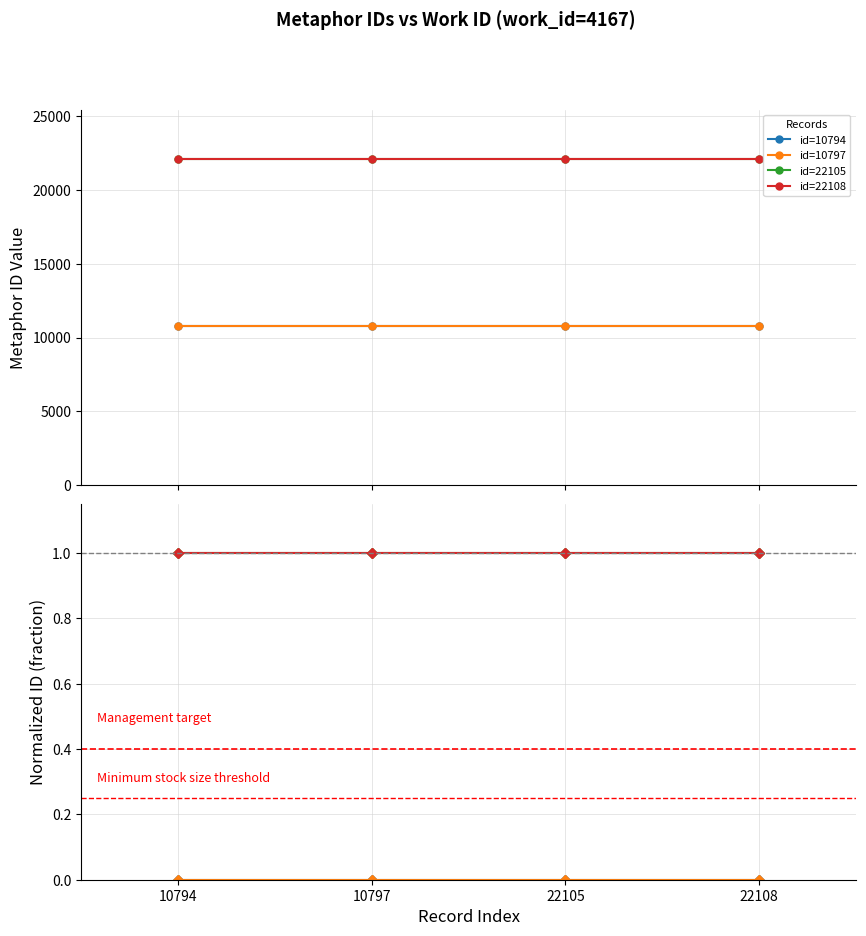

Reading left to right, transcribe all the data shown in this chart.

id=10794: 0.0	0.0	0.0	0.0
id=10797: 0.0	0.0	0.0	0.0
id=22105: 1.0	1.0	1.0	1.0
id=22108: 1.0	1.0	1.0	1.0